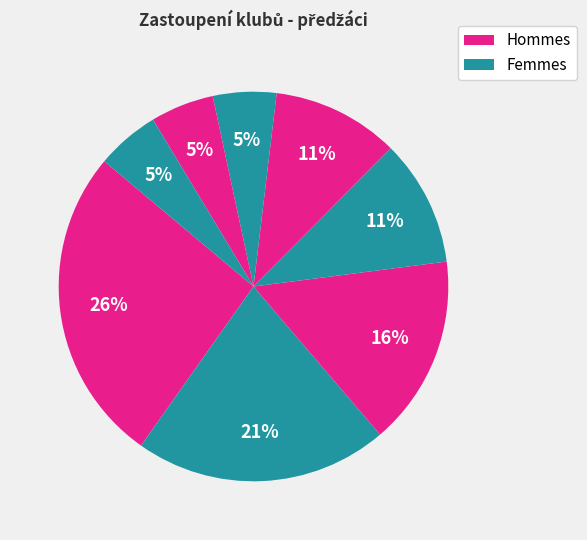

Is there any slice that represents more than half of the pie?

No